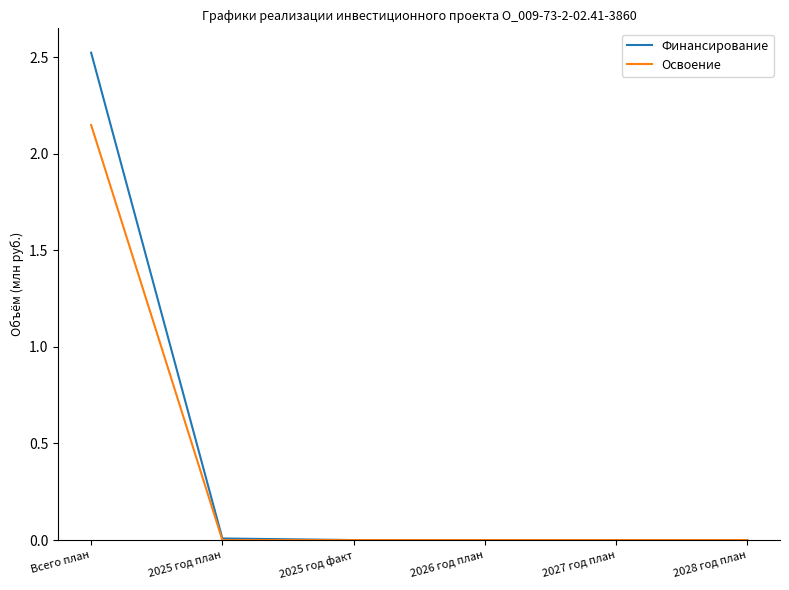

Which category has the highest value across all series?

Всего план